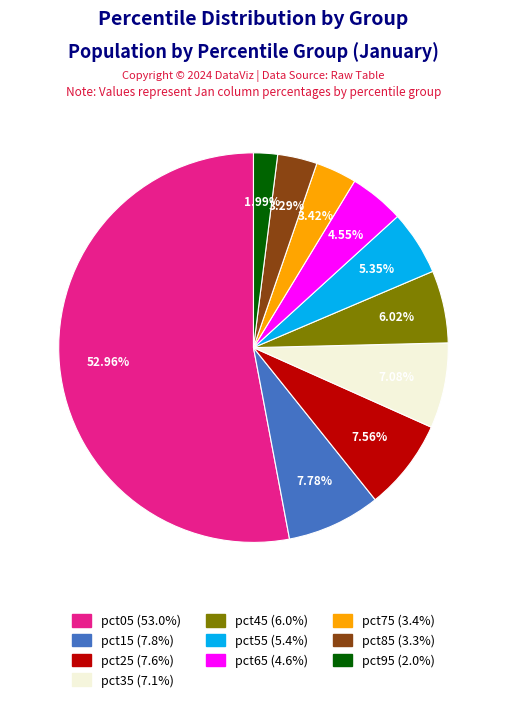

How many segments does this pie chart have?

10